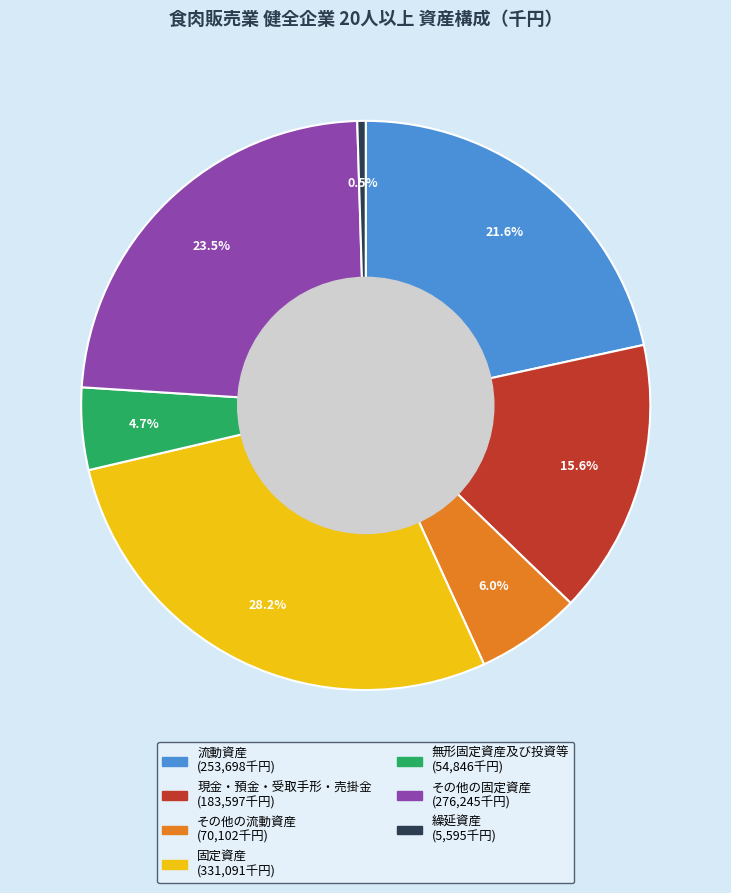

How much of the chart is everything except その他の流動資産?

94.0%